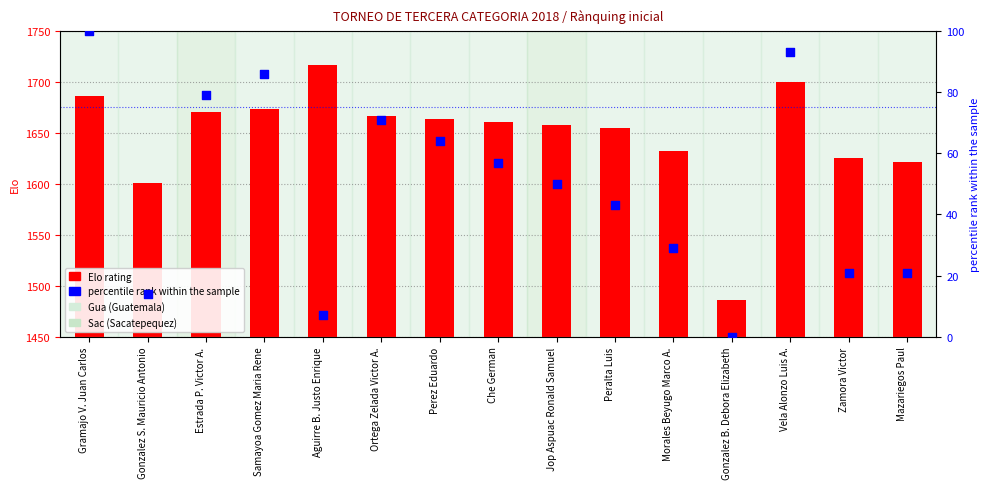

What are all the series names shown in the legend?

Elo rating, percentile rank within the sample